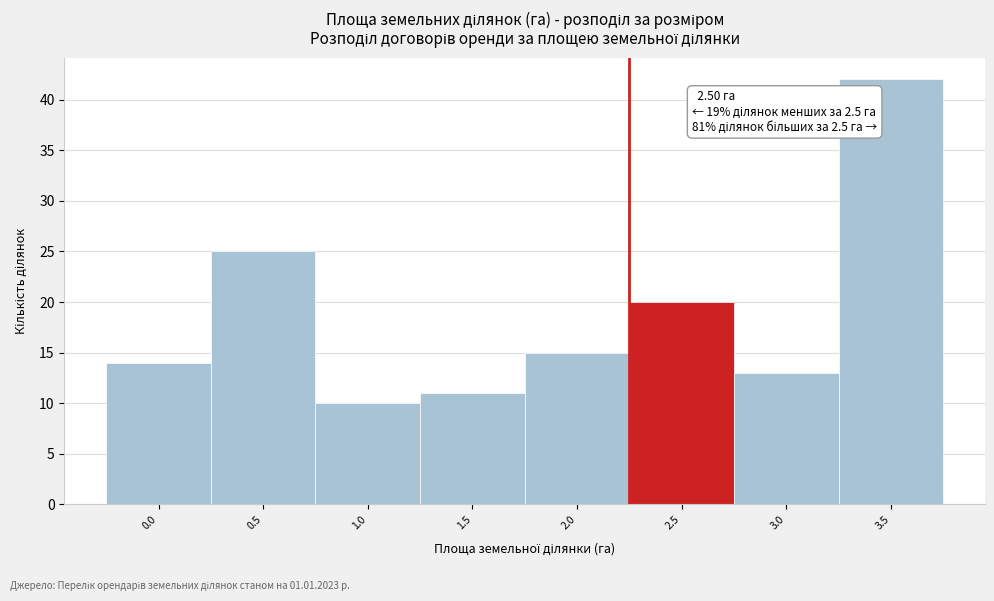

Reading right to left, what are all the values shown in this chart?

42	13	20	15	11	10	25	14